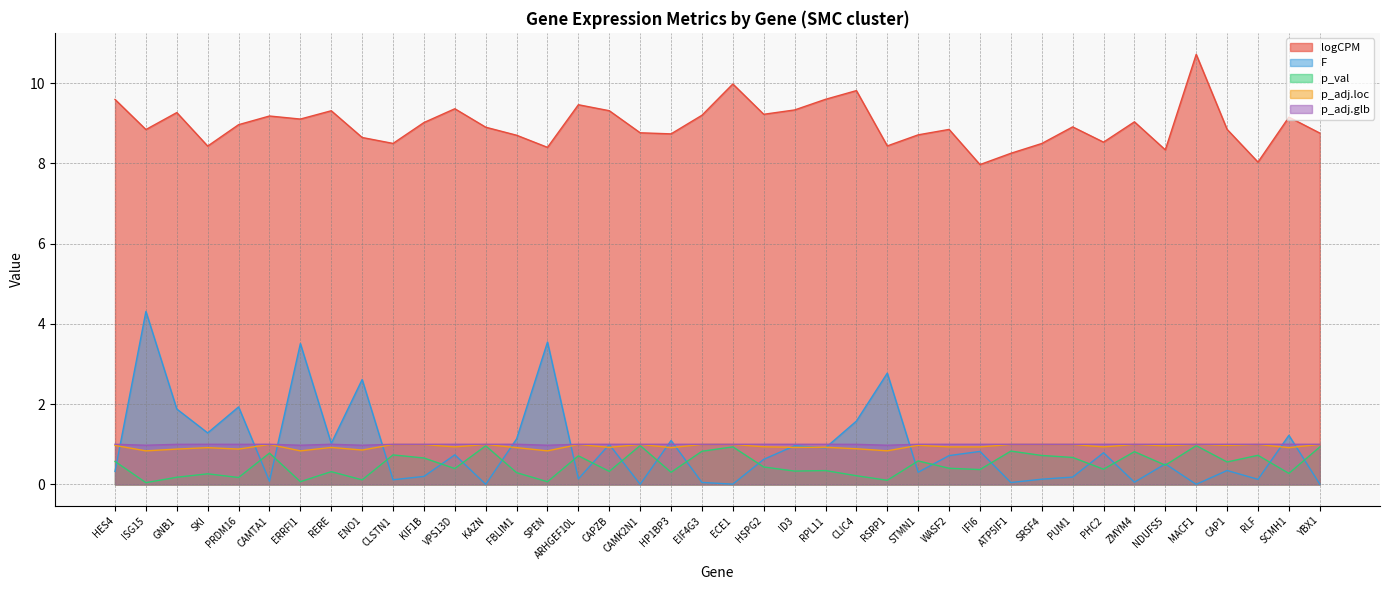

Where is the first local minimum for p_adj.loc?

ISG15